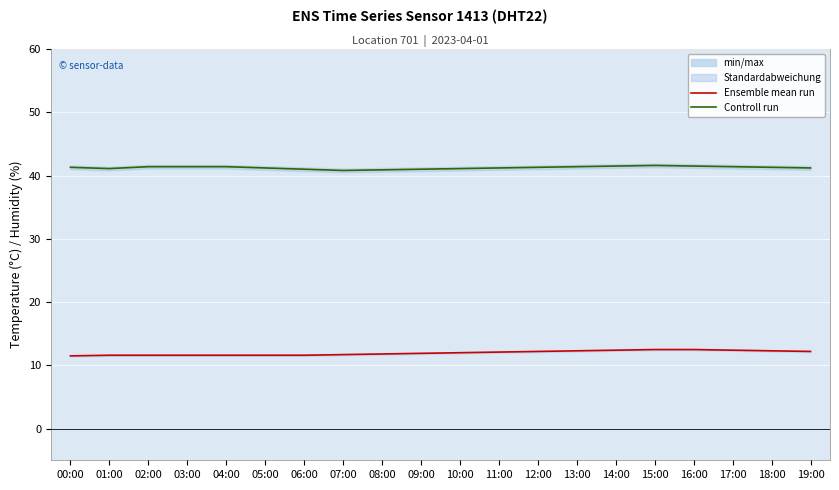

True or false: Ensemble mean run and Controll run intersect in this chart.

False